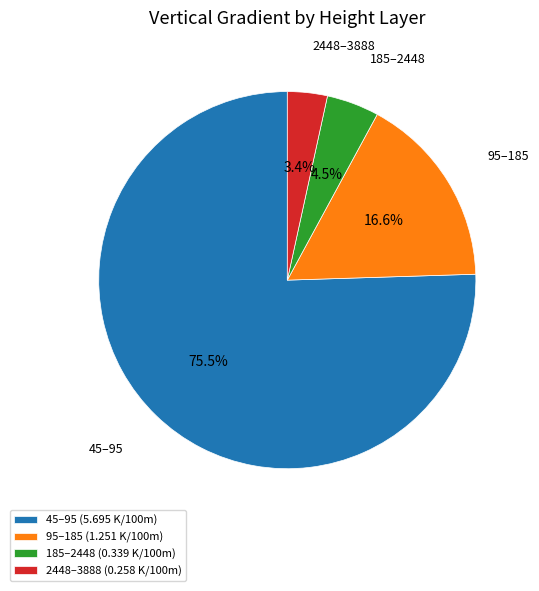

Is the sum of 95–185 and 185–2448 greater than half?

No